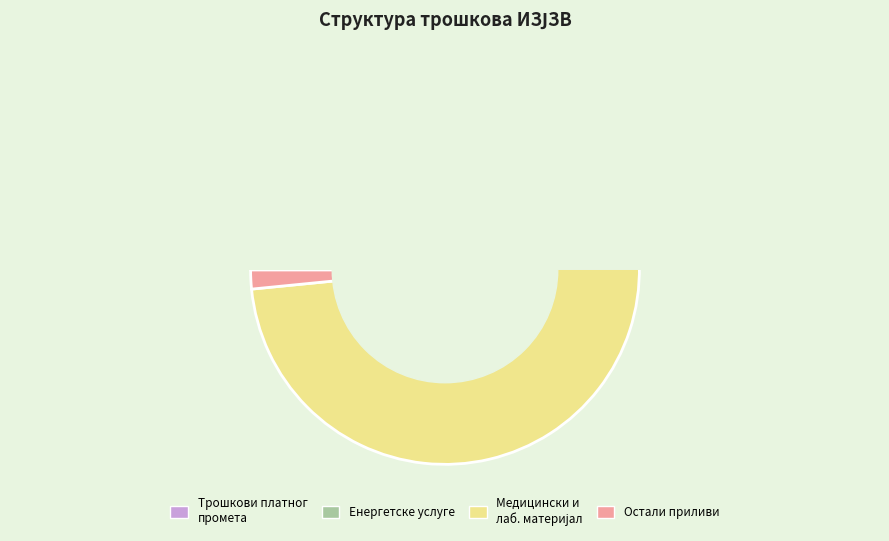

What is the smallest slice in the pie chart?

ОСТАЛИ ПРИЛИВИ